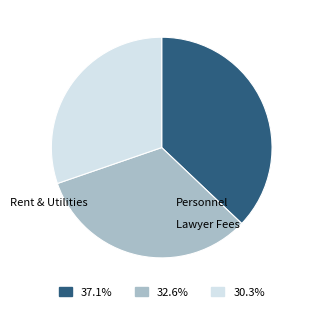

Does any single category account for the majority?

No